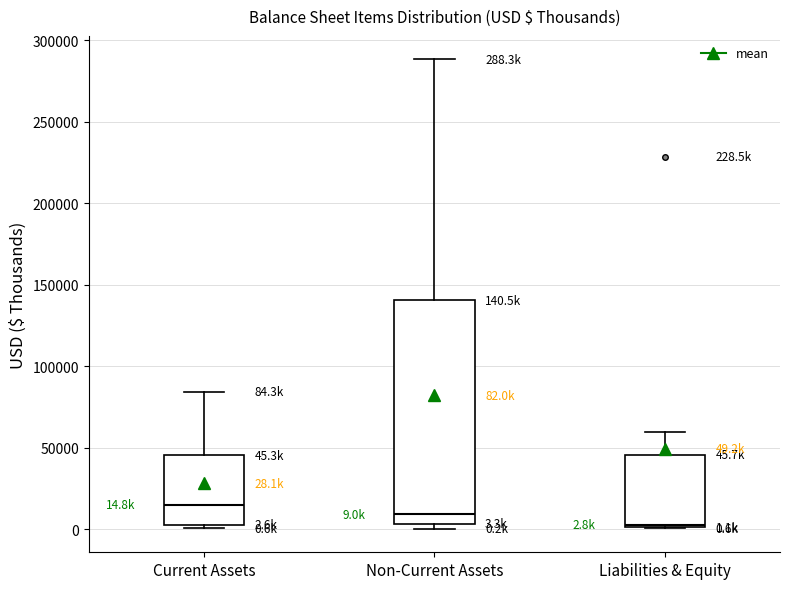

Comparing the boxes themselves (not the whiskers), which one is the tallest?

Non-Current Assets